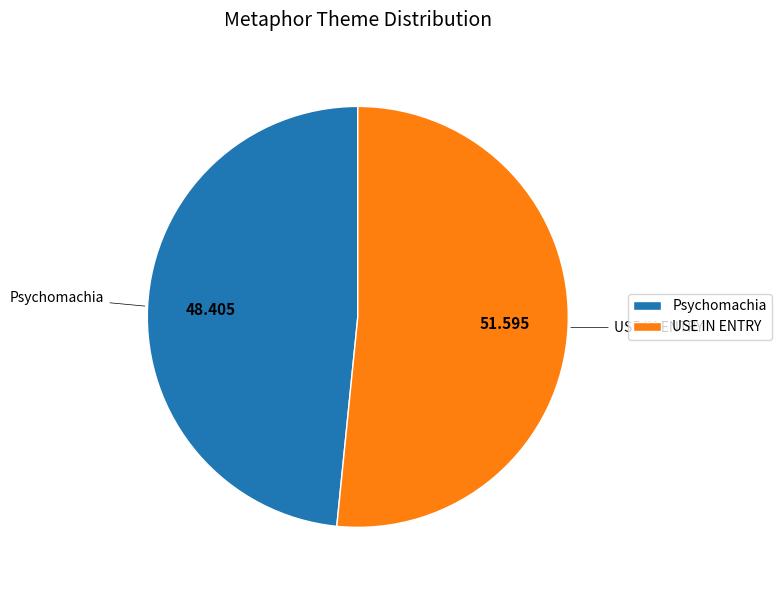

Which has a higher value, USE IN ENTRY or Psychomachia?

USE IN ENTRY